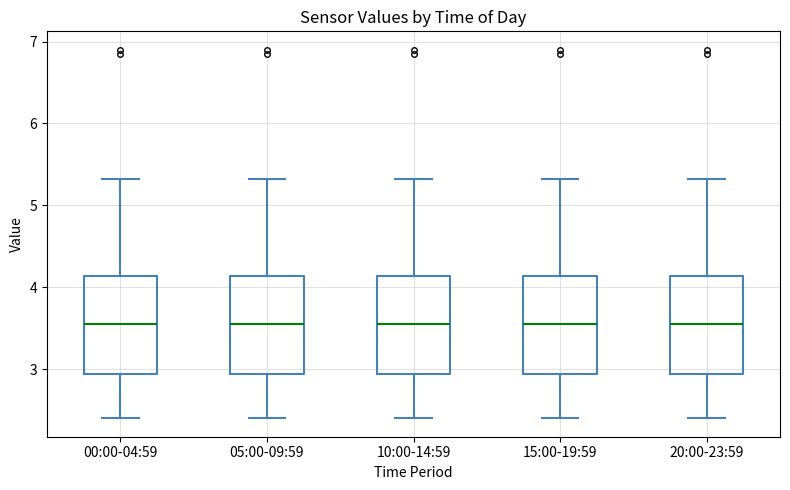

Reading left to right, read every box against the y-axis: the position of its median line, the range the box covers, and the ends of its whiskers. The values are not printed on the chart, so give them approximately, as read against the axis.

00:00-04:59: median 3.6, box 2.9 to 4.1, whiskers 2.4 to 5.3
05:00-09:59: median 3.6, box 2.9 to 4.1, whiskers 2.4 to 5.3
10:00-14:59: median 3.6, box 2.9 to 4.1, whiskers 2.4 to 5.3
15:00-19:59: median 3.6, box 2.9 to 4.1, whiskers 2.4 to 5.3
20:00-23:59: median 3.6, box 2.9 to 4.1, whiskers 2.4 to 5.3